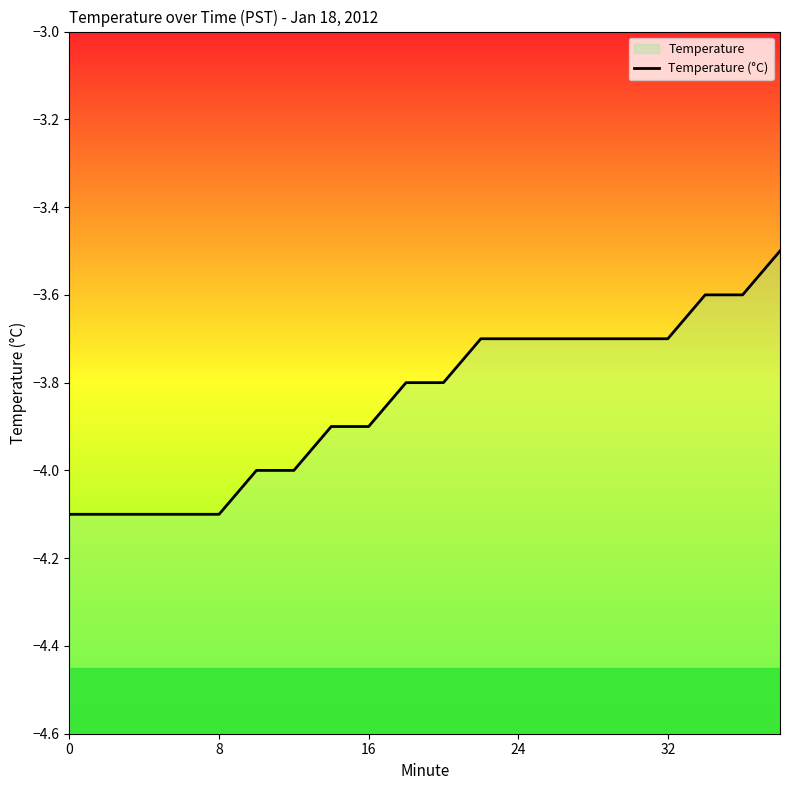

Does the chart have visible grid lines?

No